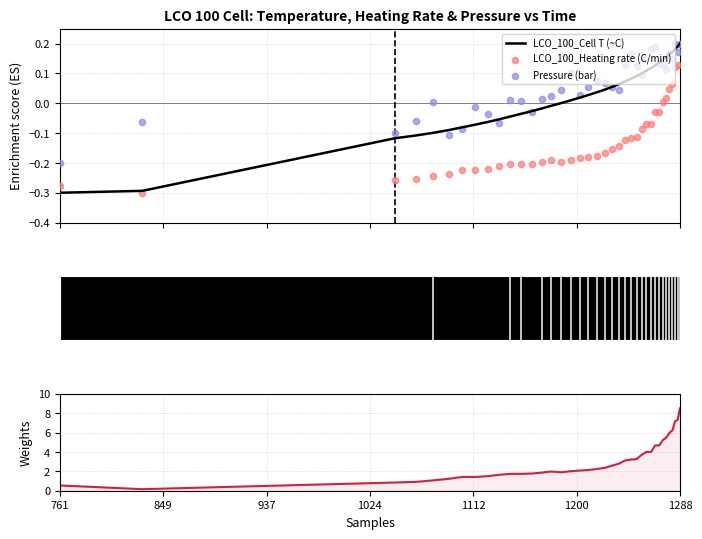

Is the value of LCO_100_Heating rate (C/min) at 37 greater than the value of LCO_100_Cell T (~C) at 23?

Yes